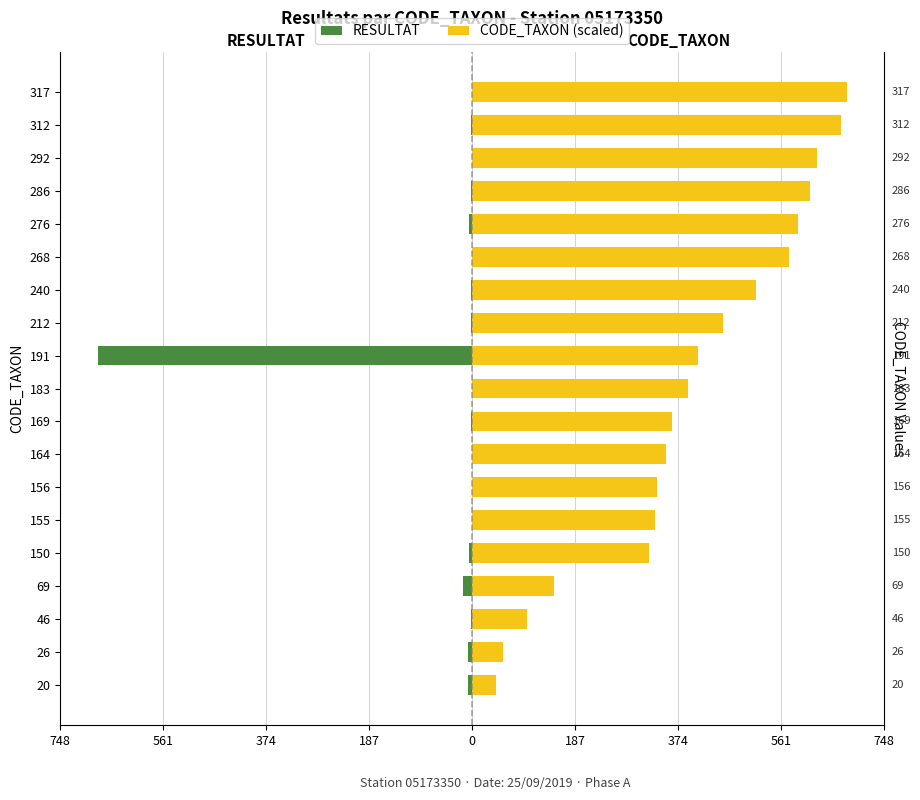

Rank the series by their maximum value, from lowest to highest.

RESULTAT, CODE_TAXON (scaled)